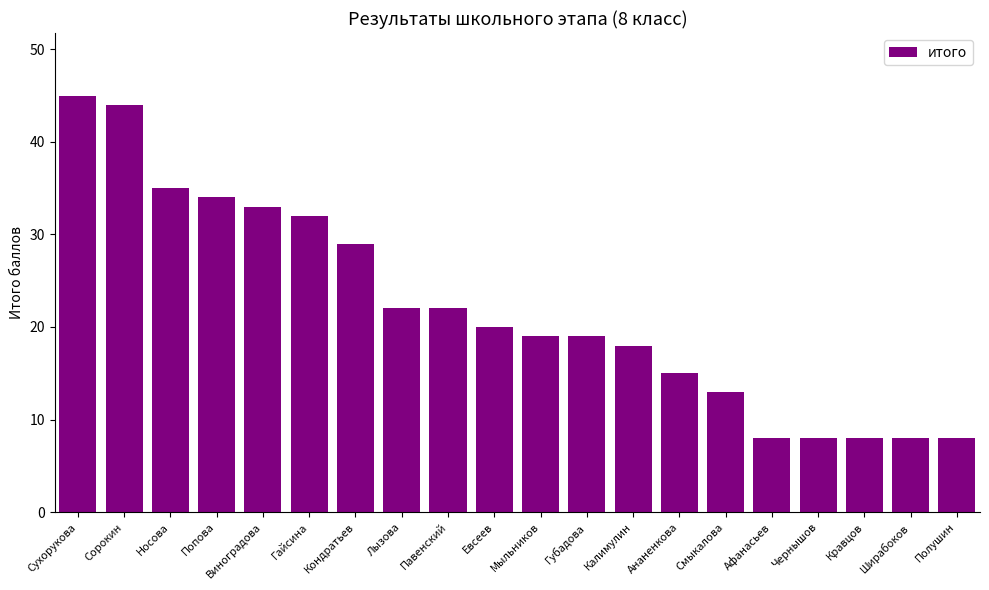

What is the sum of the values at Кравцов and Чернышов?

16